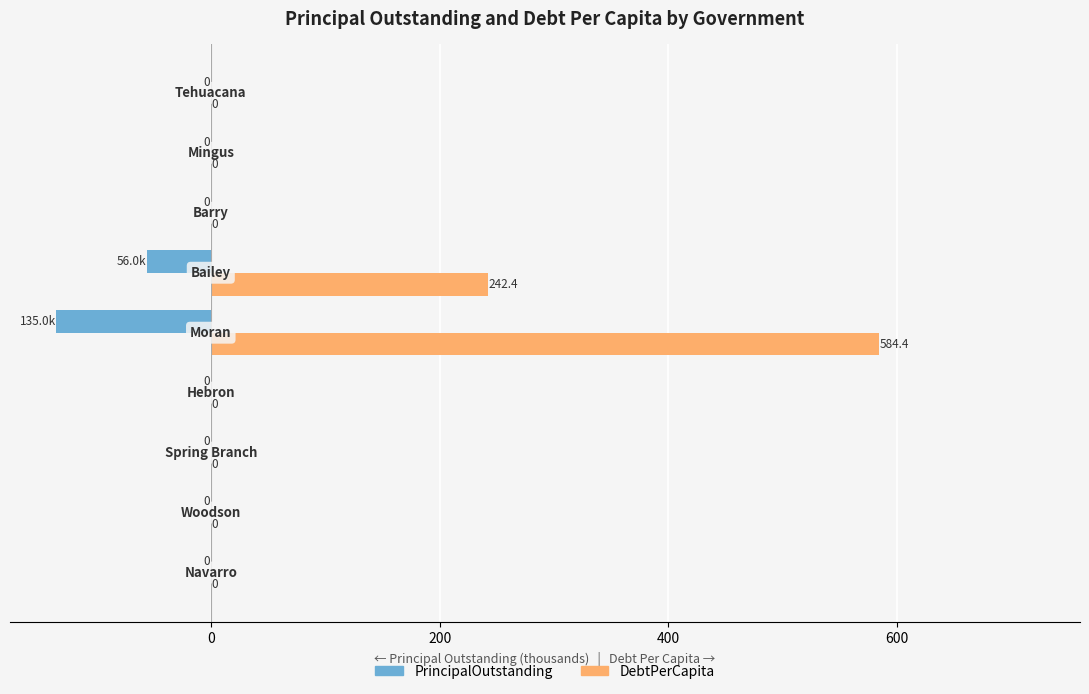

What are all the series names shown in the legend?

PrincipalOutstanding, DebtPerCapita